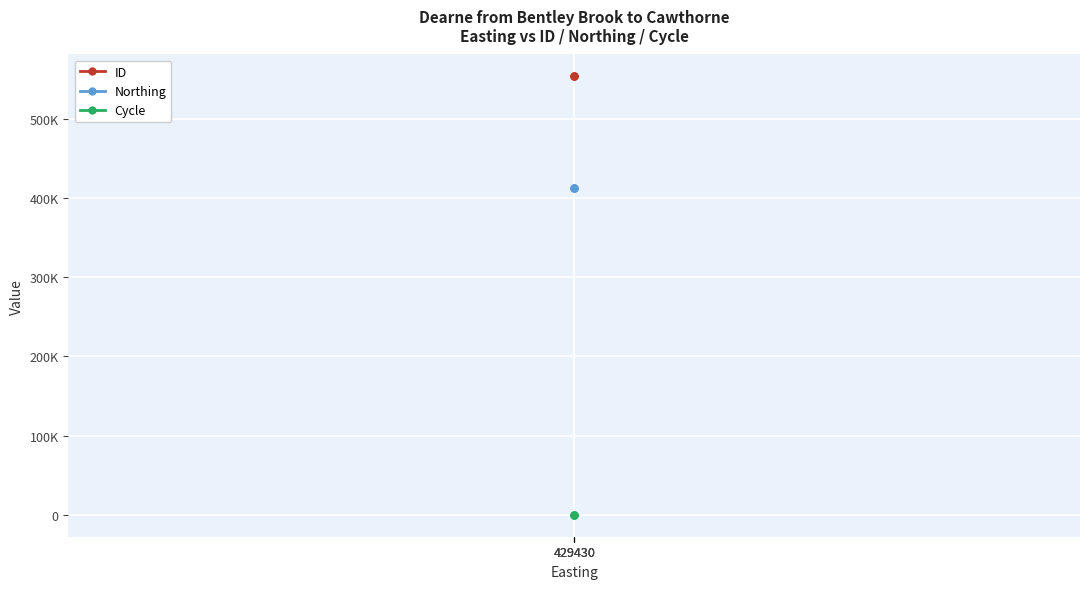

Rank the series by their maximum value, from highest to lowest.

ID, Northing, Cycle